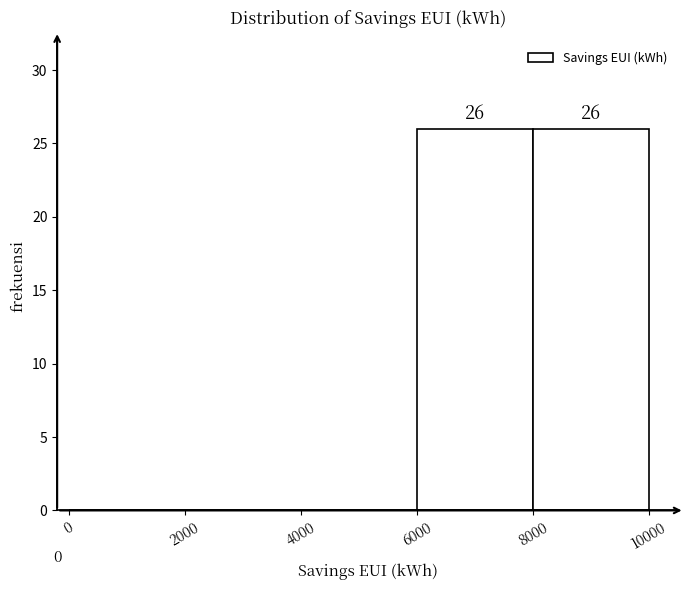

Reading left to right, transcribe this chart: for each bar, give the range it covers on the x-axis and its height.

0 to 2000: 0
2000 to 4000: 0
4000 to 6000: 0
6000 to 8000: 26
8000 to 10000: 26